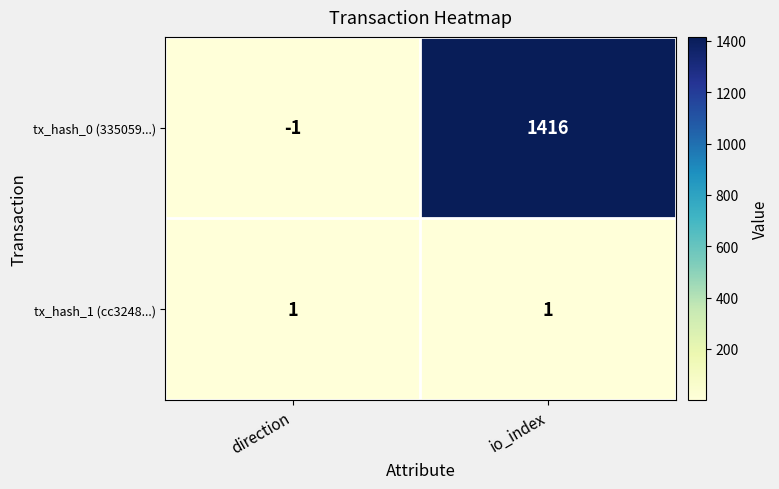

Which series has the largest total across all categories?

tx_hash_0 (335059...)